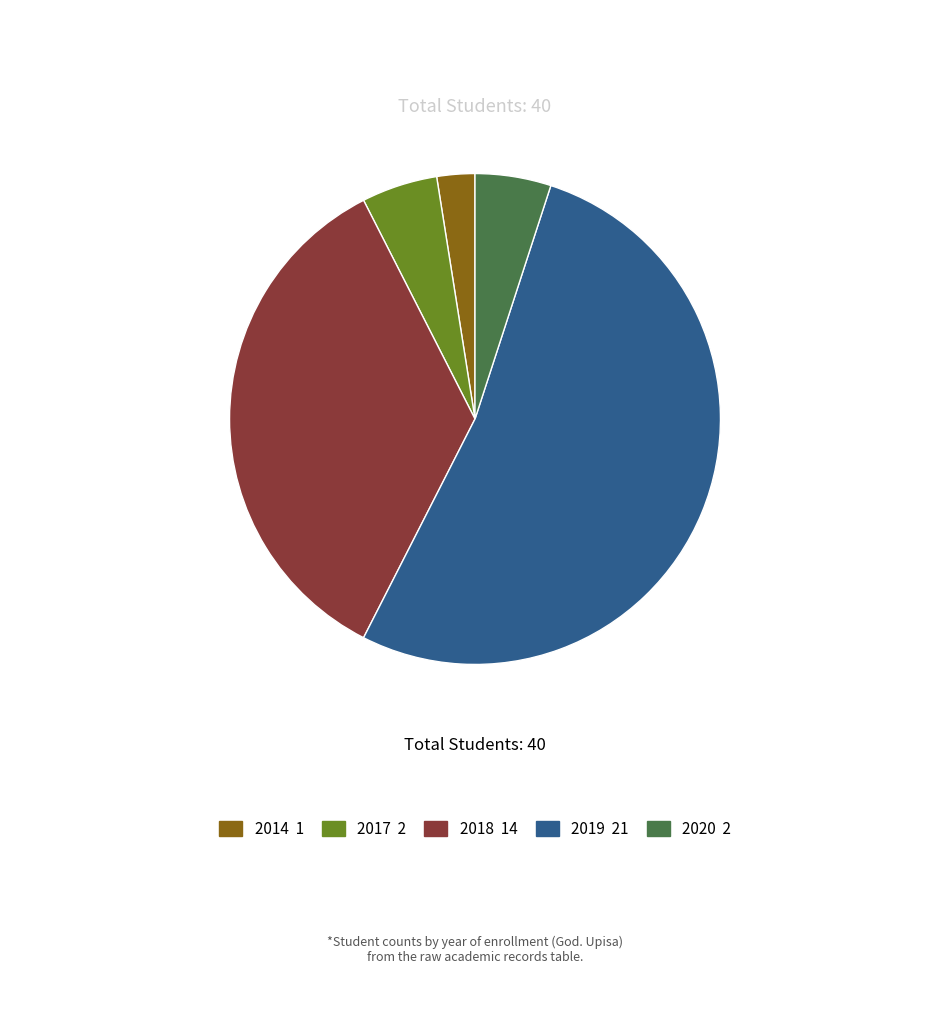

Is there any slice that represents more than half of the pie?

Yes